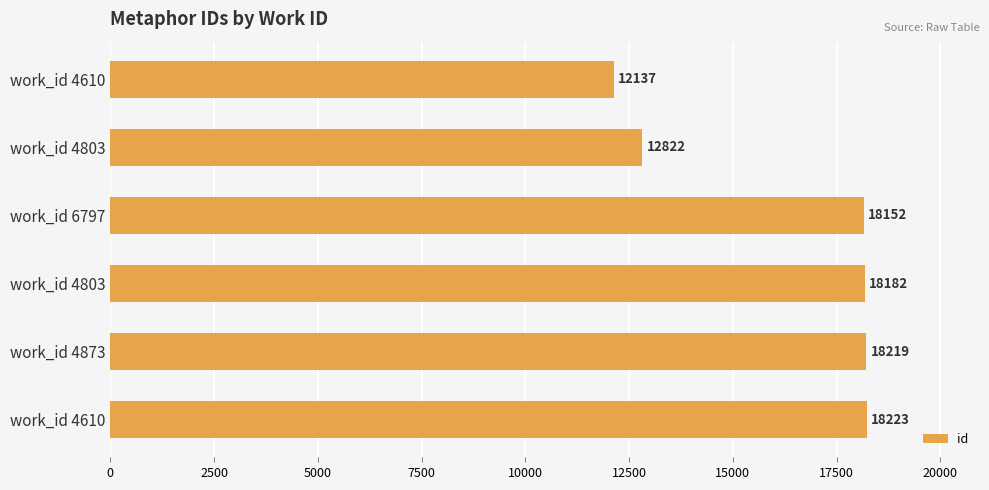

Are the bars horizontal?

Yes